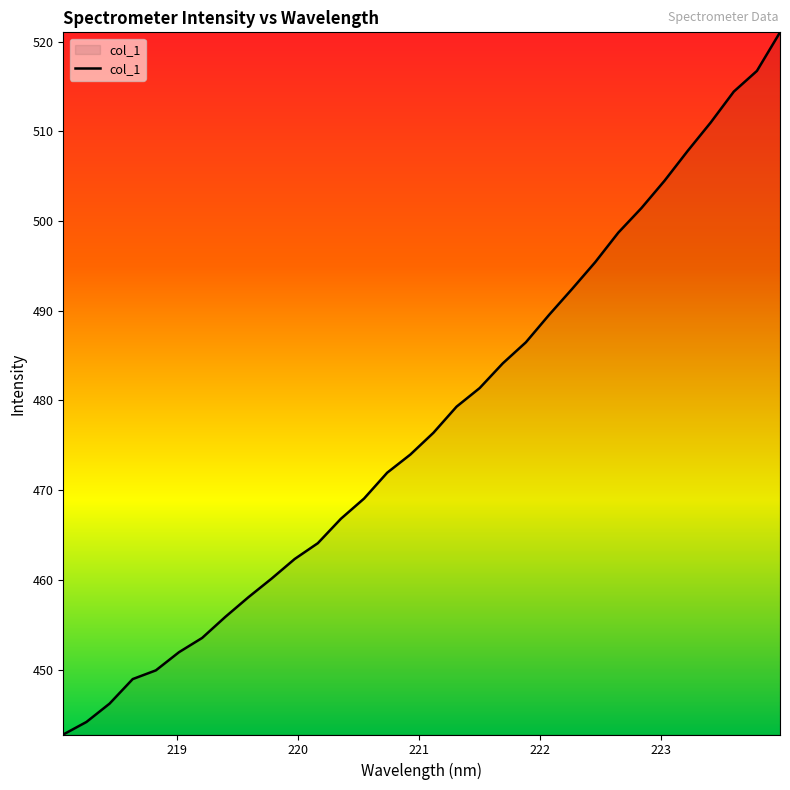

What is the greatest value displayed?

521.0